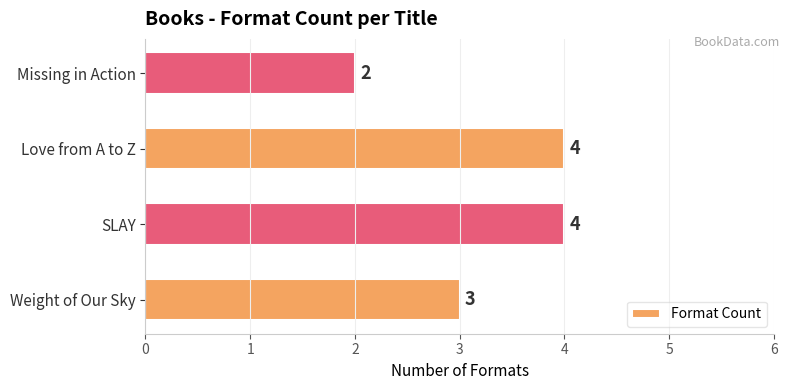

How many data points are less than 4?

2